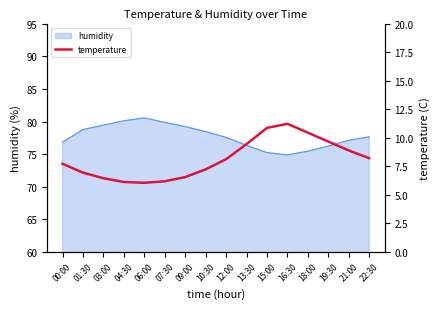

Is it true that humidity equals 50.9 at 10:30?

False